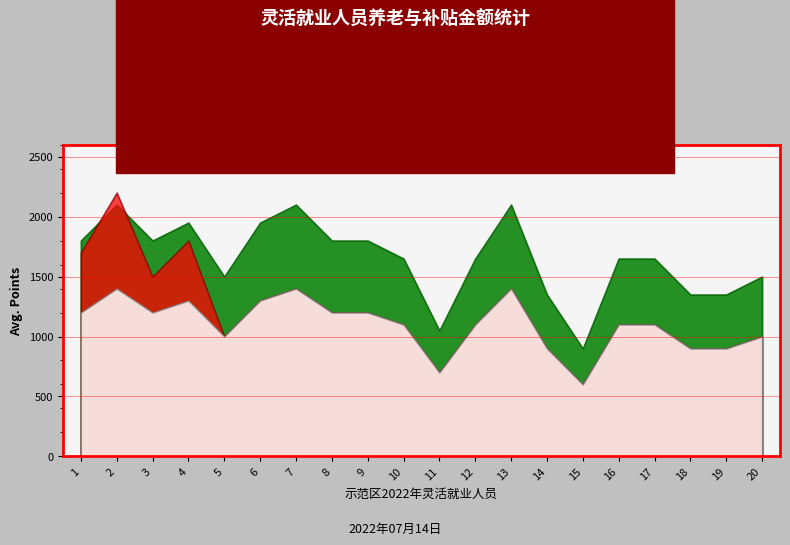

At how many categories does at least one series exceed 890?

20